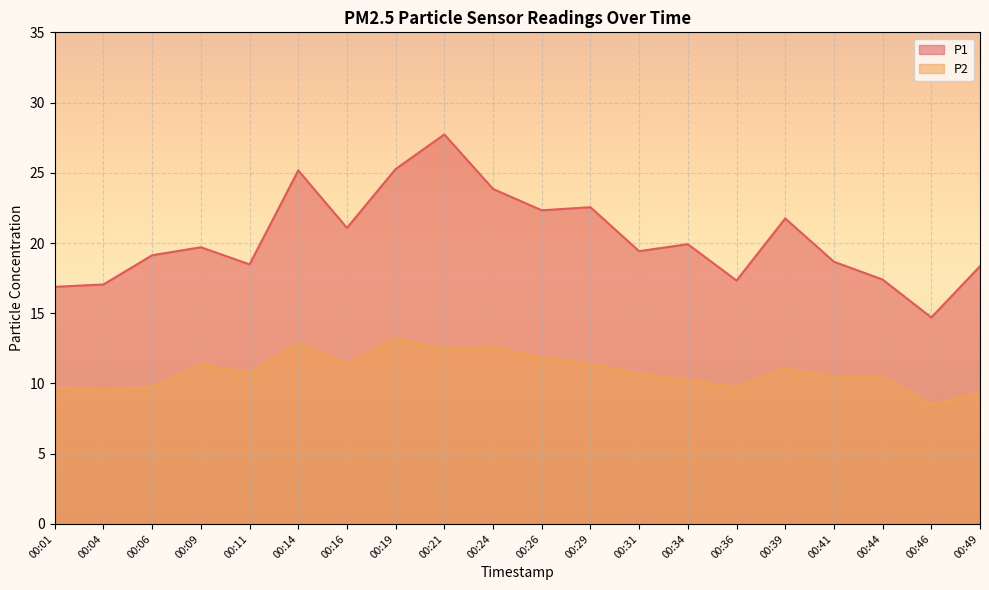

Reading left to right, list all the values displayed in this chart.

P1: 00:01=16.9	00:04=17.1	00:06=19.1	00:09=19.7	00:11=18.5	00:14=25.2	00:16=21.1	00:19=25.3	00:21=27.7	00:24=23.9	00:26=22.3	00:29=22.6	00:31=19.4	00:34=19.9	00:36=17.3	00:39=21.8	00:41=18.7	00:44=17.4	00:46=14.7	00:49=18.4
P2: 00:01=9.7	00:04=9.6	00:06=9.7	00:09=11.3	00:11=10.8	00:14=12.9	00:16=11.4	00:19=13.2	00:21=12.4	00:24=12.6	00:26=11.8	00:29=11.4	00:31=10.7	00:34=10.2	00:36=9.8	00:39=11.1	00:41=10.4	00:44=10.5	00:46=8.5	00:49=9.3